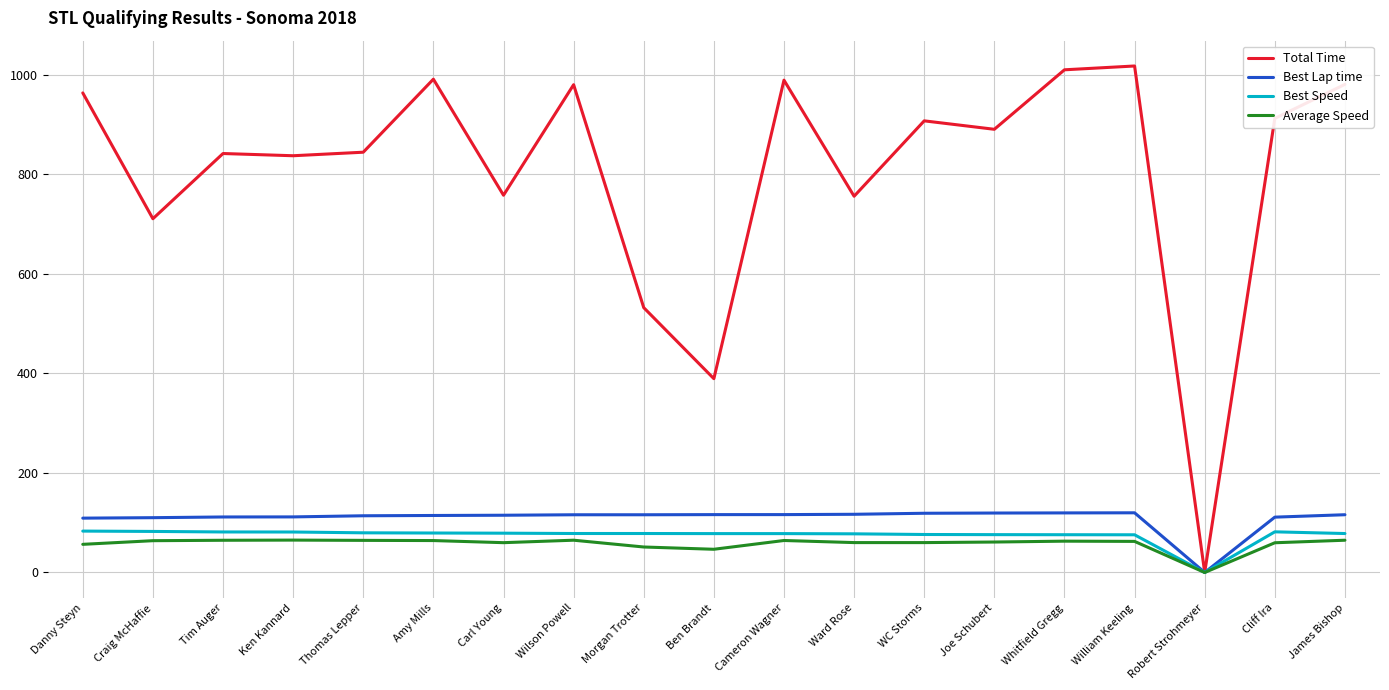

List the series in order of their peak value, lowest first.

Average Speed, Best Speed, Best Lap time, Total Time